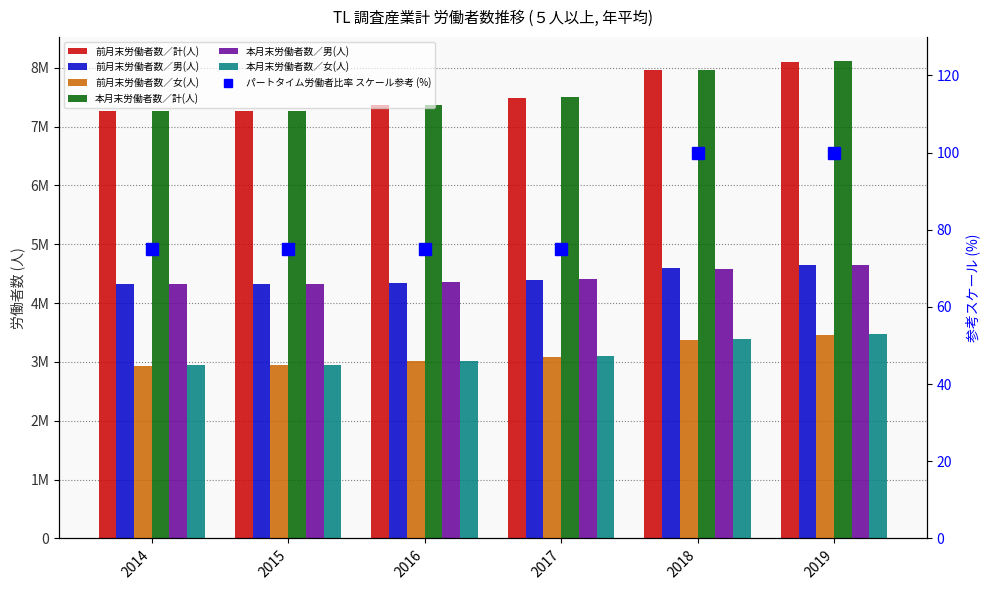

What is the smallest value displayed?

2935962